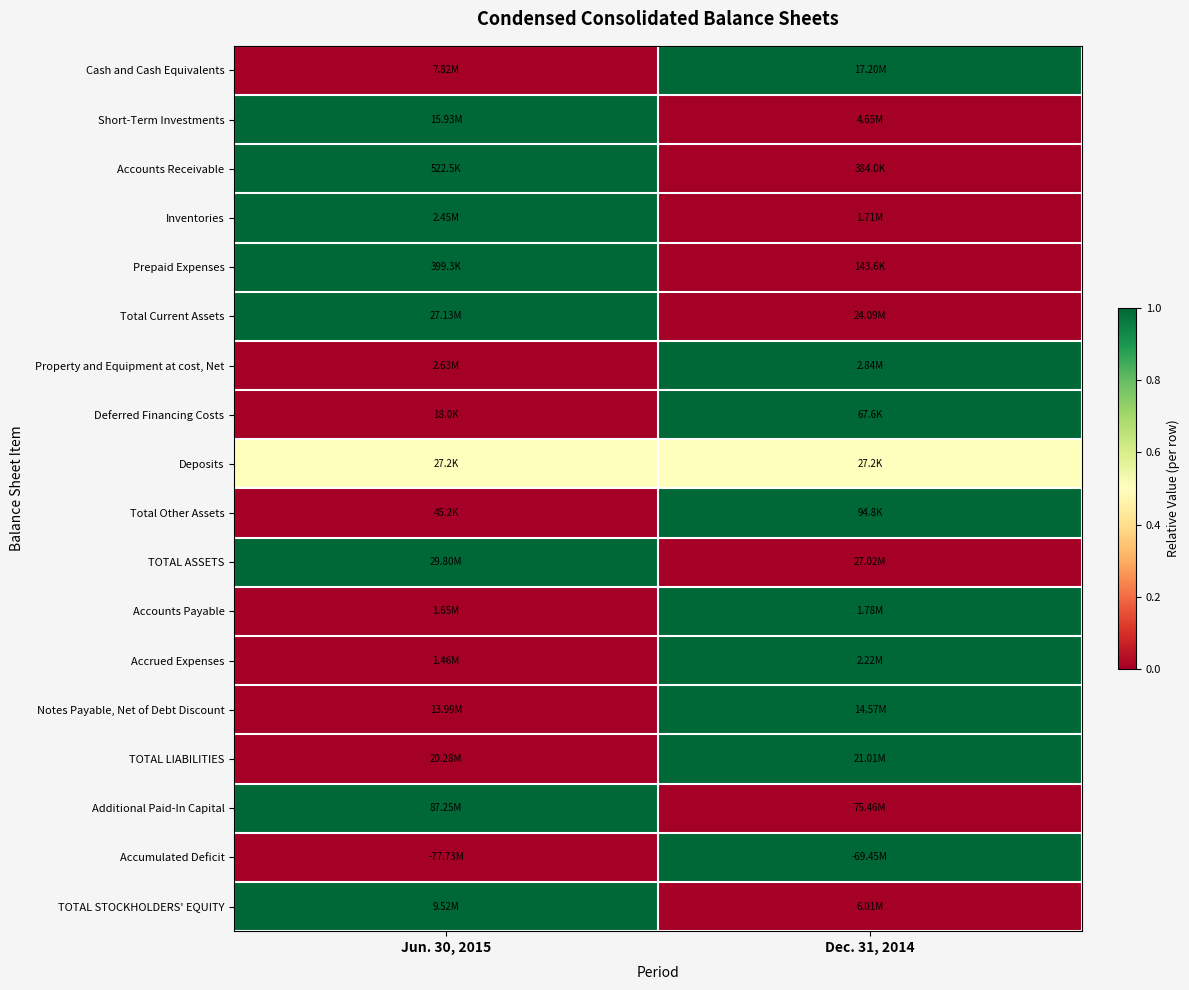

Between Jun. 30, 2015 and Dec. 31, 2014, which is larger?

Dec. 31, 2014